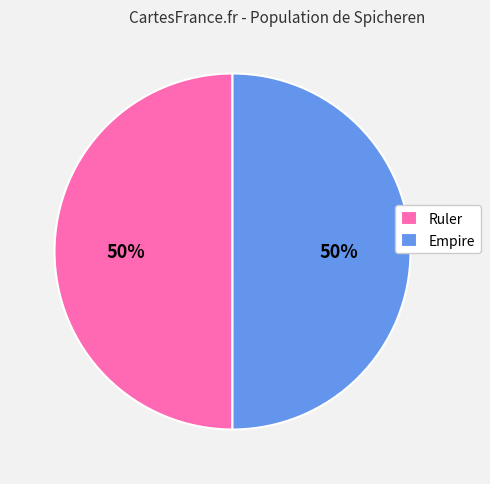

What is the ratio of the value at Ruler to the value at Empire?

1.0